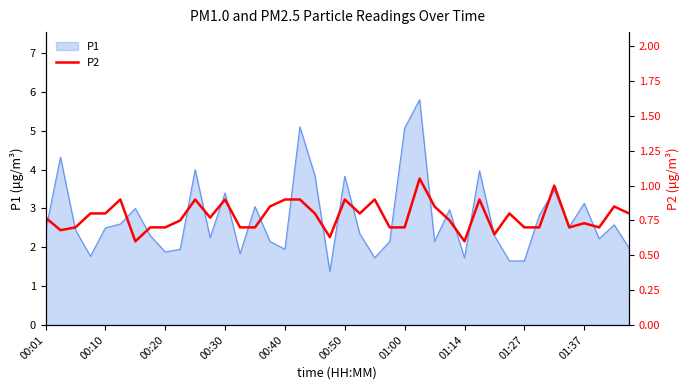

What is the maximum value for P1?

5.8